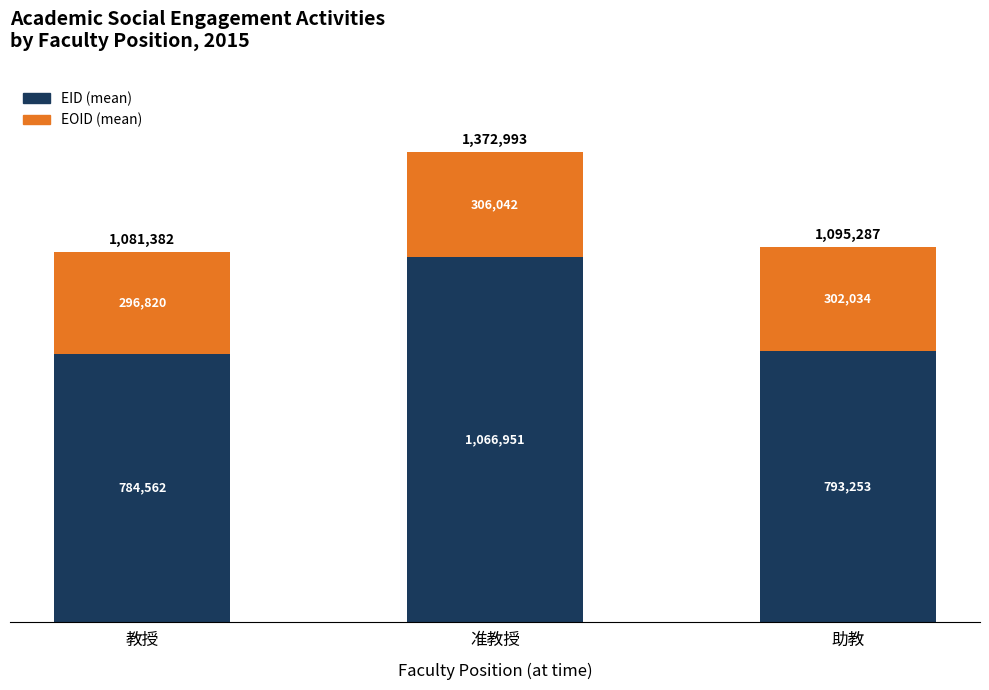

List the series in order of their overall mean, highest first.

EID (mean), EOID (mean)